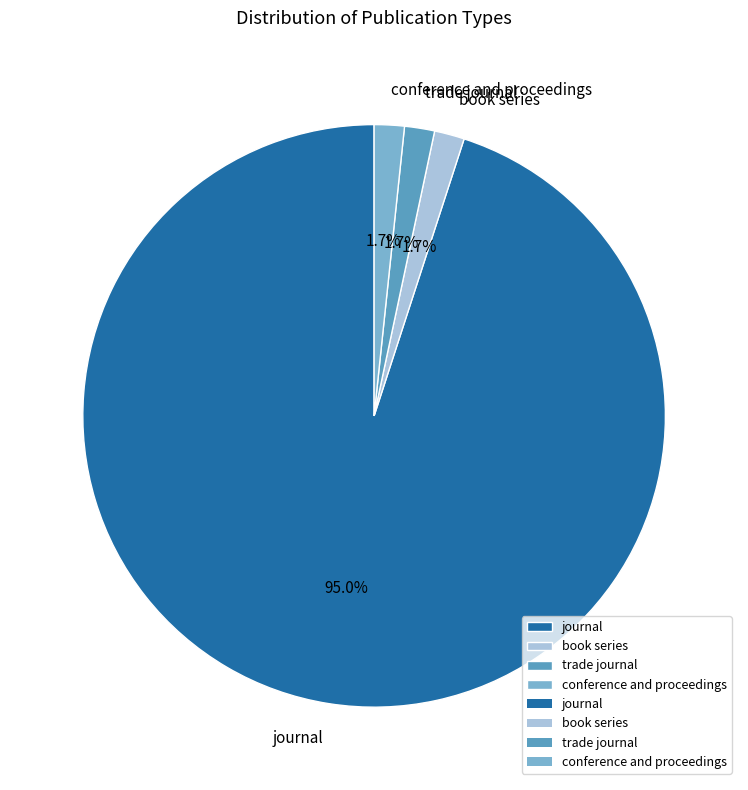

Does journal represent more than half of the total?

Yes